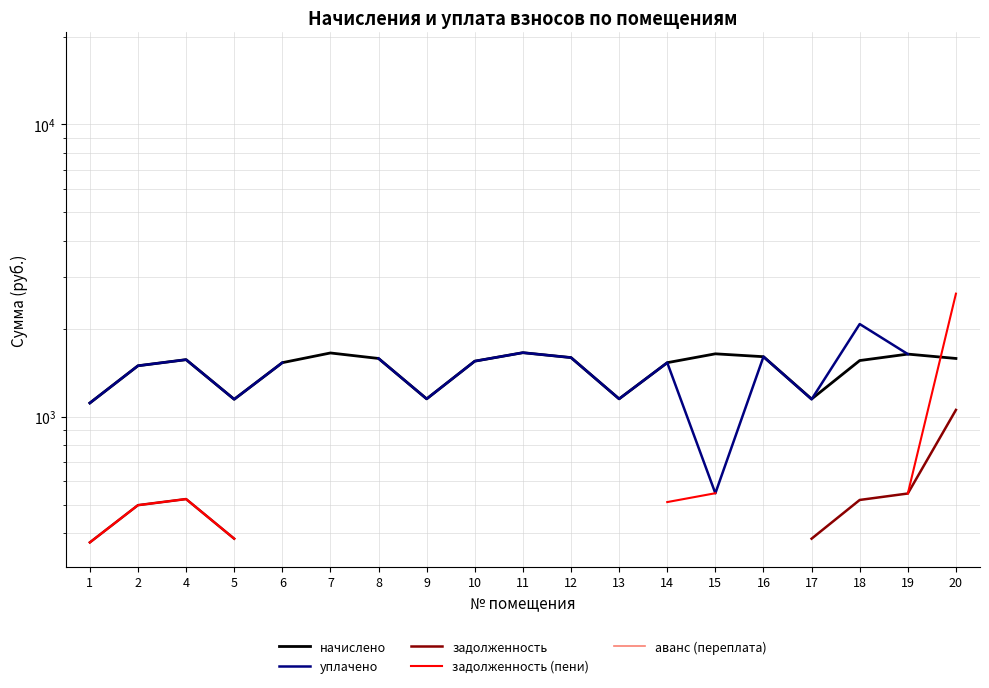

True or false: начислено and задолженность cross at least once.

False